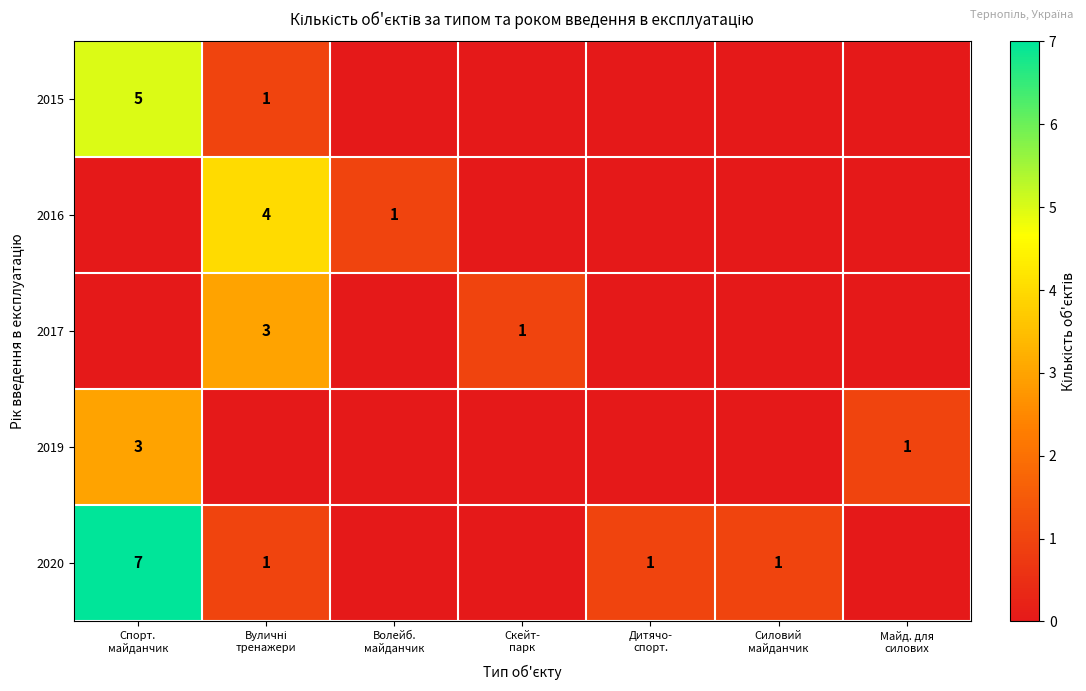

At which label does 2015 reach its peak?

Спорт. майданчик